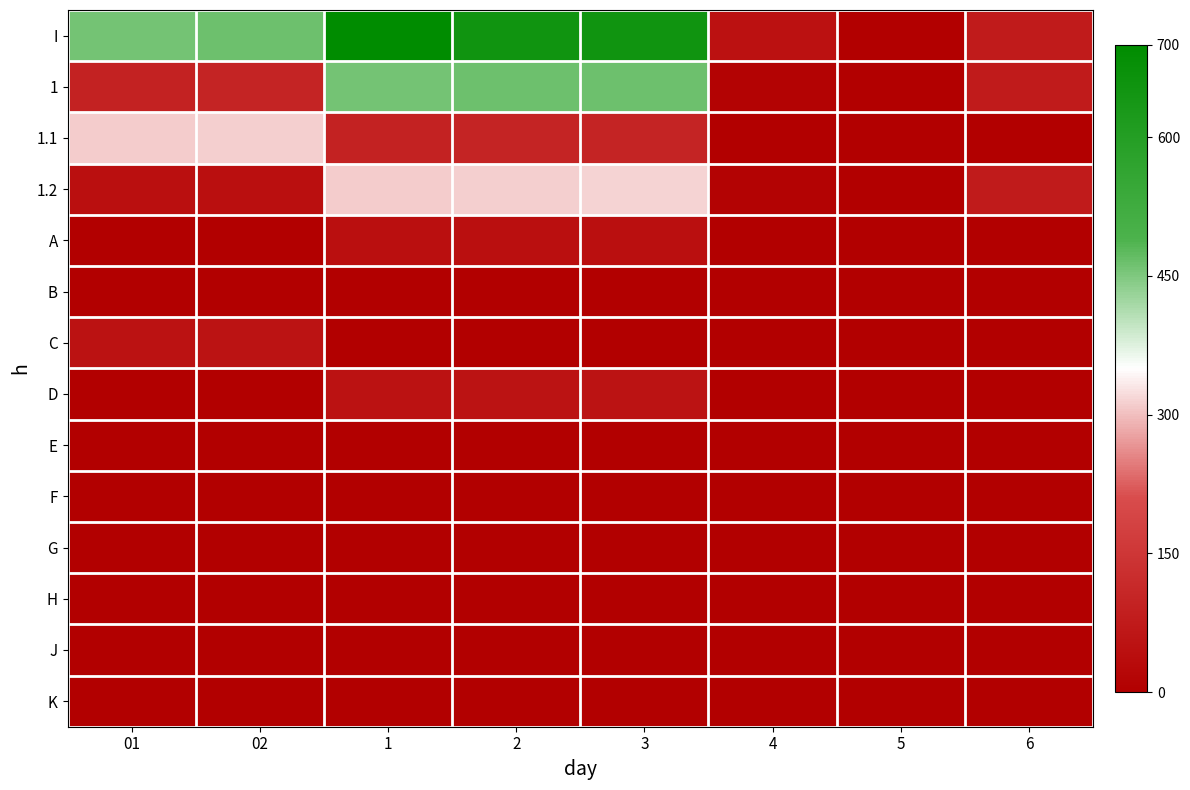

Count the number of data series in this chart.

14